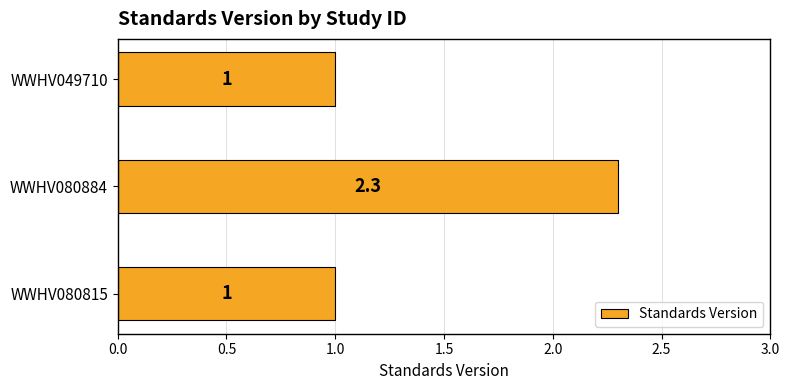

How many data points are above 1?

1